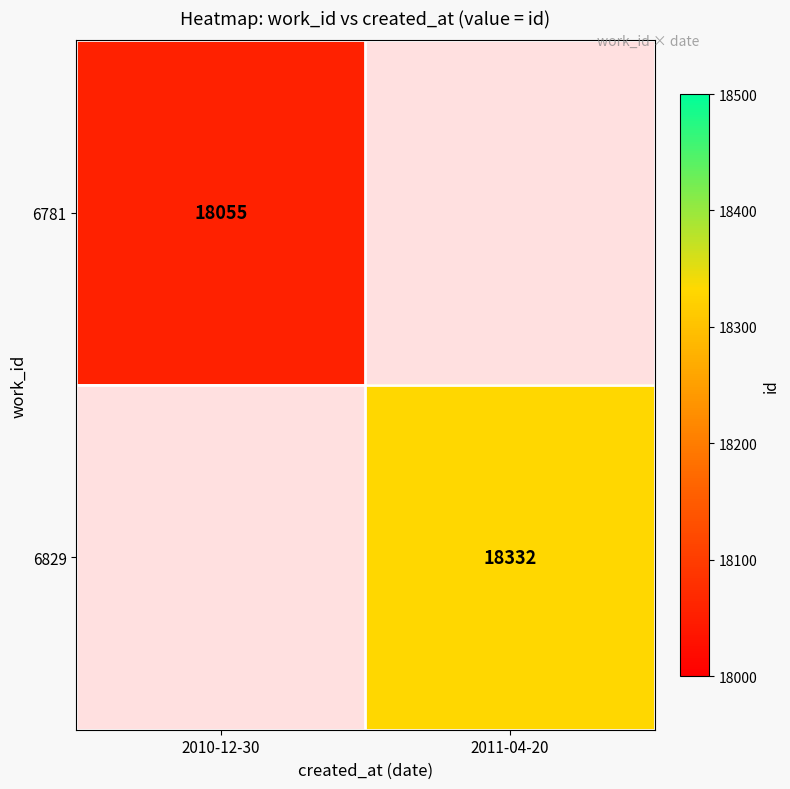

Which label corresponds to the largest value in the chart?

2011-04-20